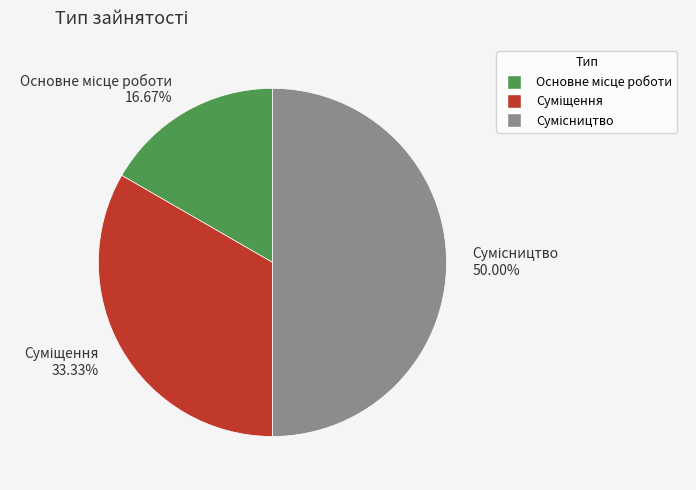

Rank the categories by value from highest to lowest.

Сумісництво, Суміщення, Основне місце роботи